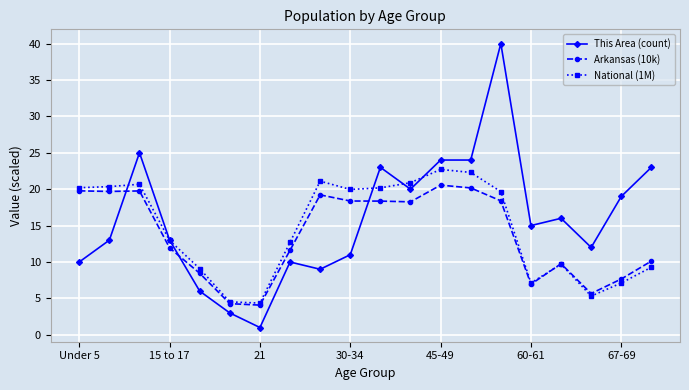

Rank the series by their maximum value, from lowest to highest.

Arkansas (10k), National (1M), This Area (count)